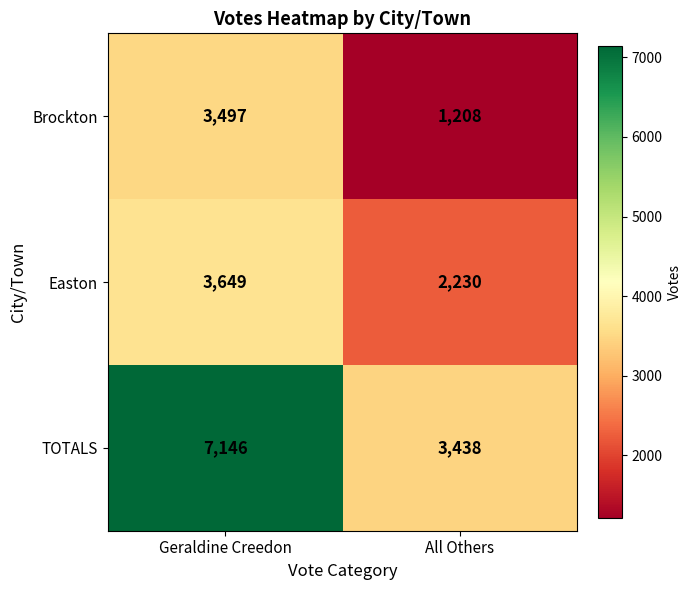

What is the total value across all series at All Others?

6876